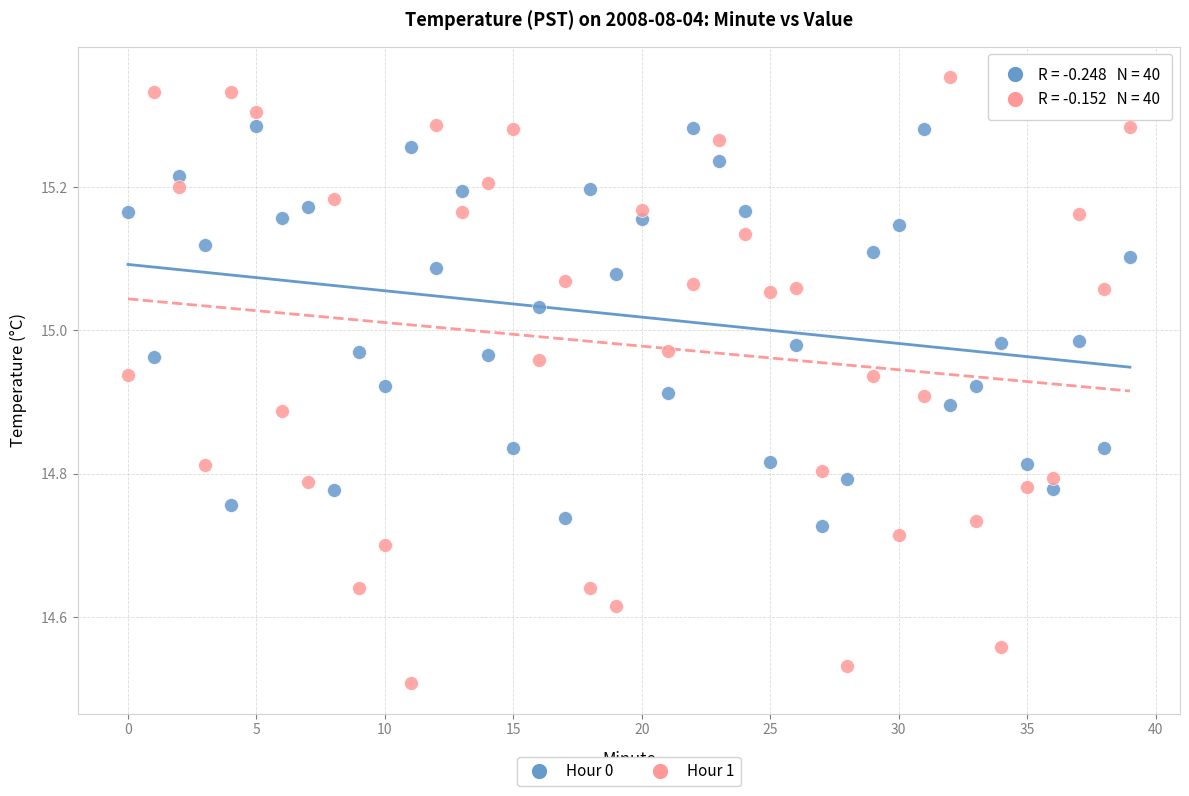

Which series reaches the maximum Y coordinate?

Hour 1